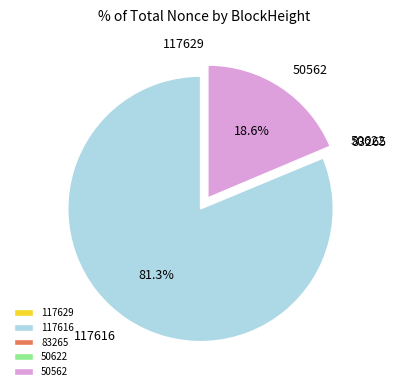

Is 117616 the majority of the pie?

Yes